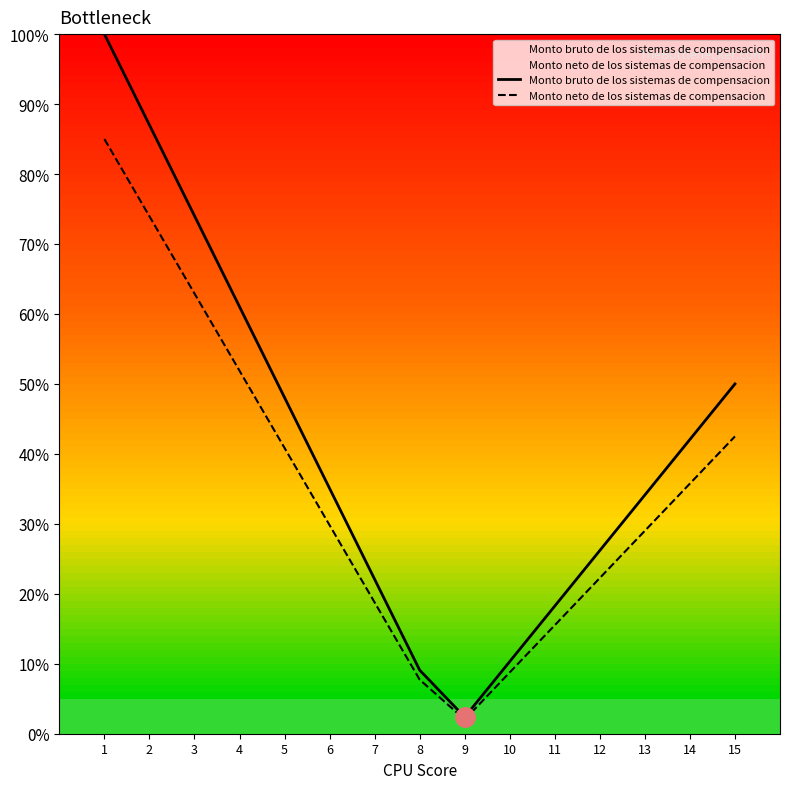

What is the value of the Monto neto de los sistemas de compensacion point at the 4th from the left?

51.9